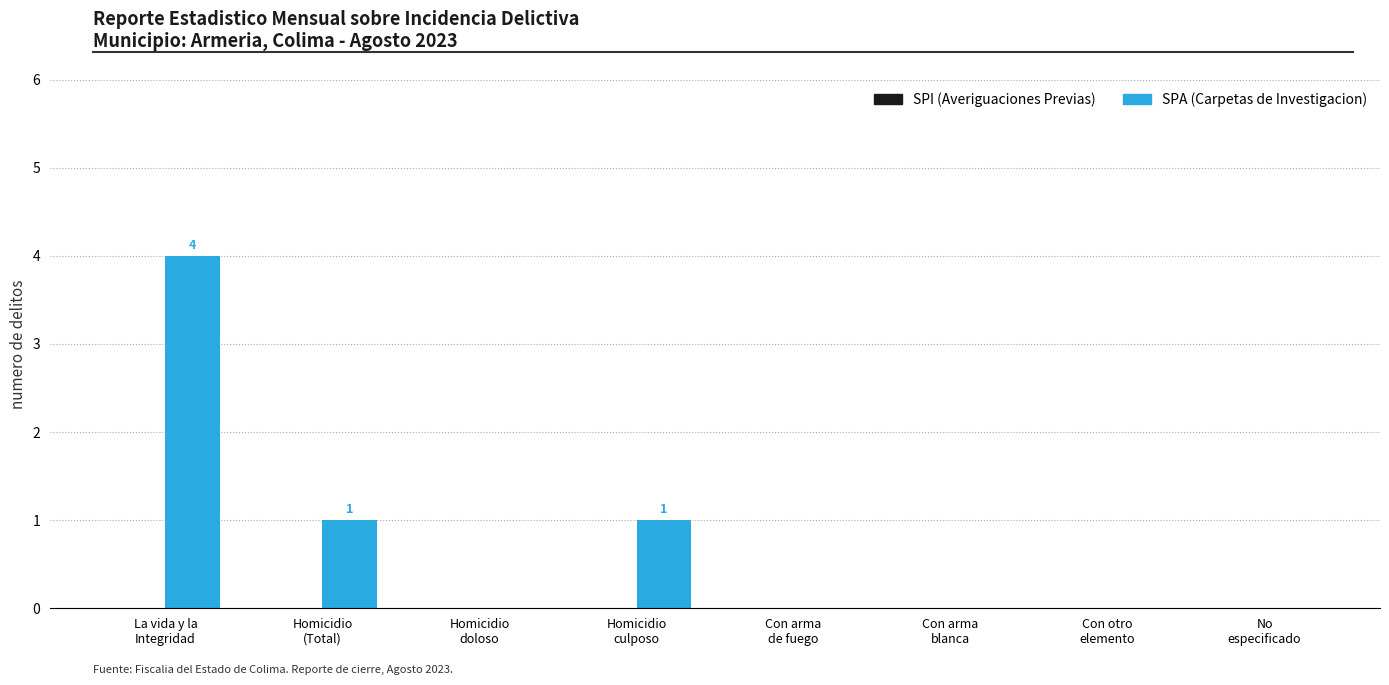

What is the sum of all values?

6